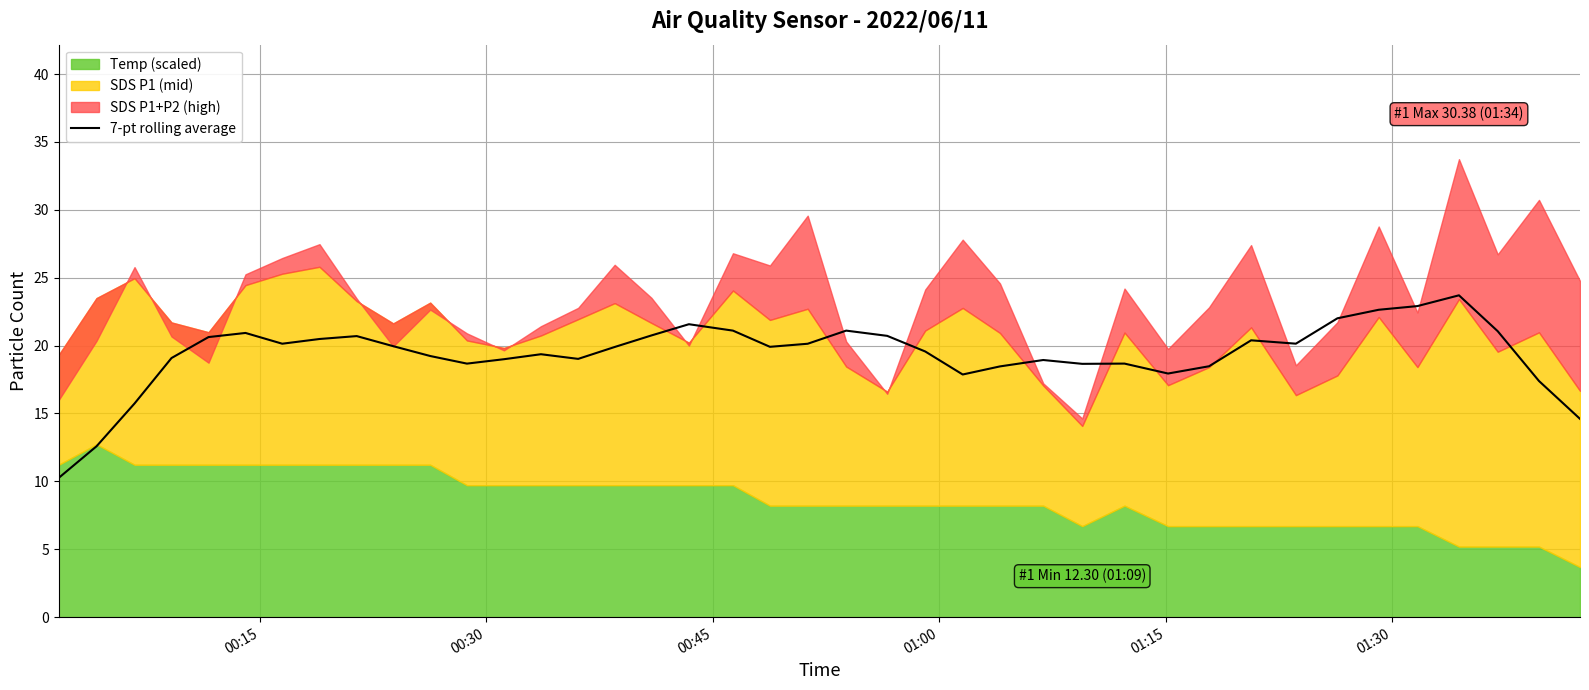

What is the highest value of the 7-pt rolling average series?

23.7